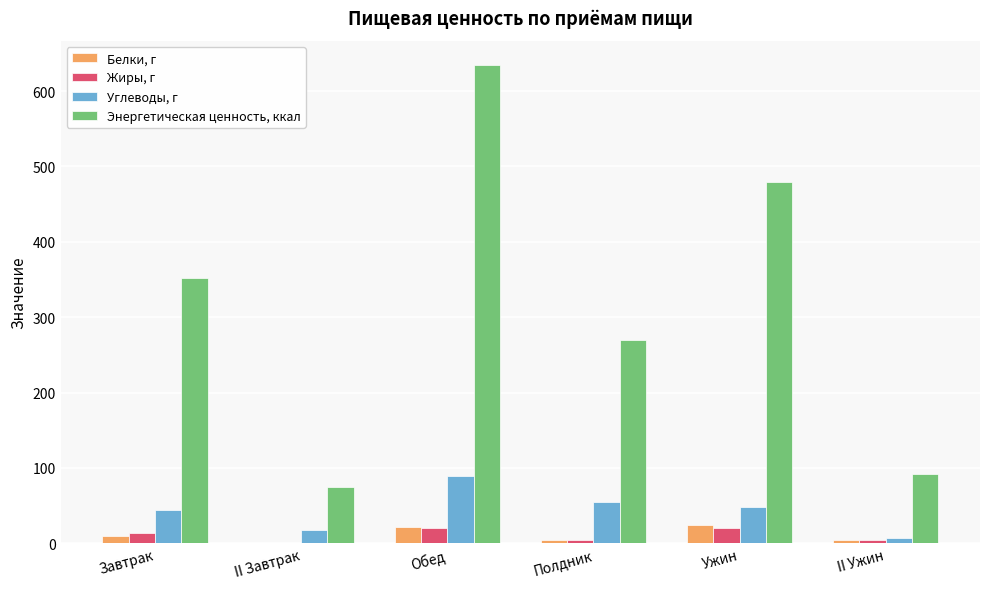

Which series has the largest total across all categories?

Энергетическая ценность, ккал